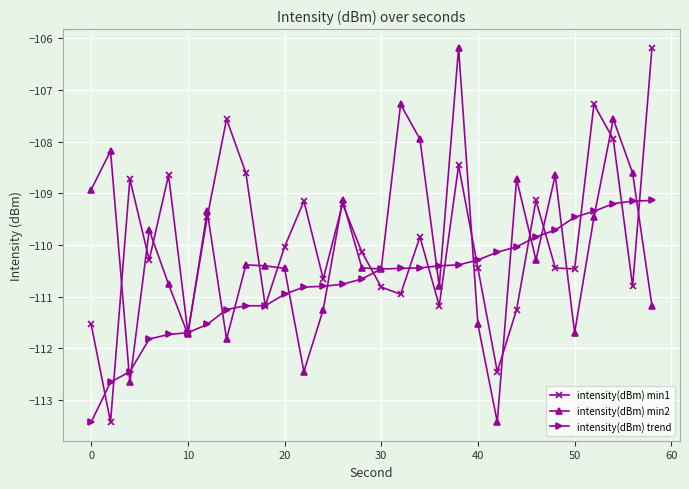

True or false: intensity(dBm) min1 has more than 0 interior local peaks.

True